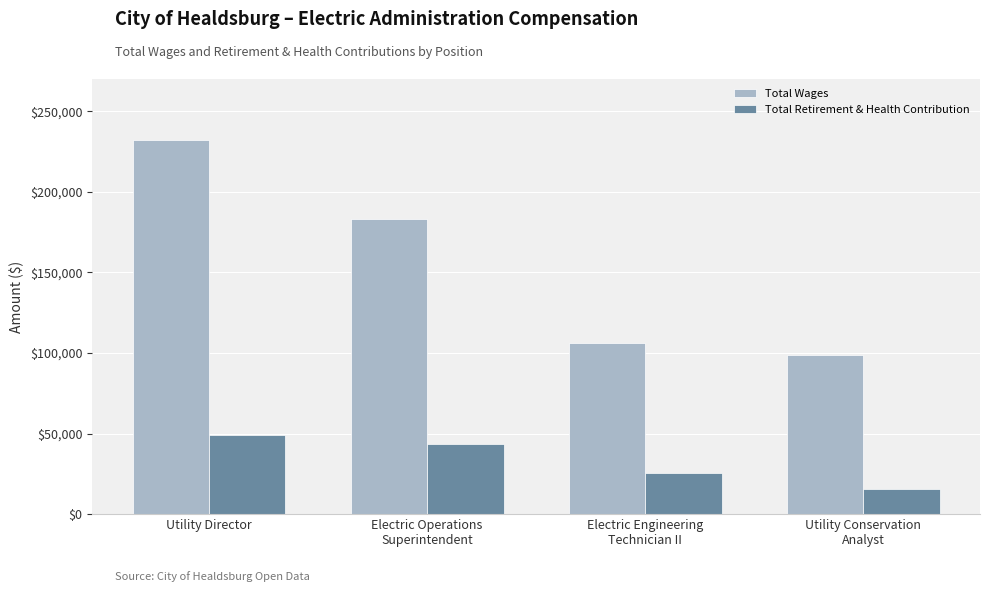

What is the difference between the second highest and minimum values in the Total Wages series?

84443